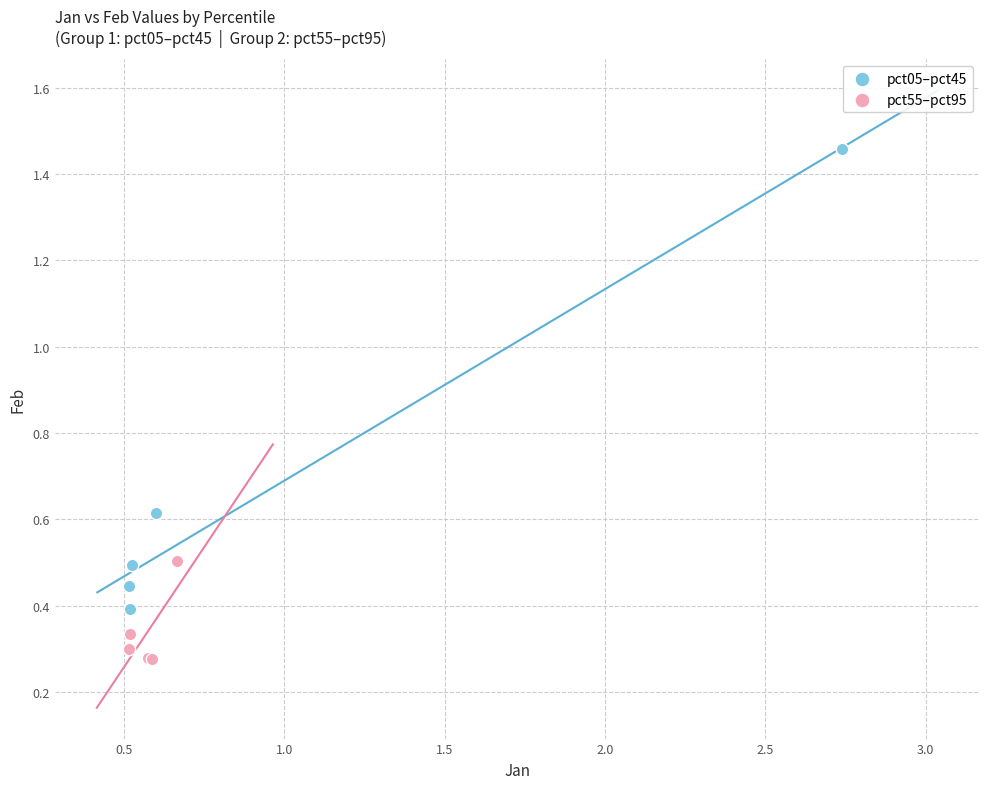

Which series reaches the maximum Y coordinate?

pct05–pct45